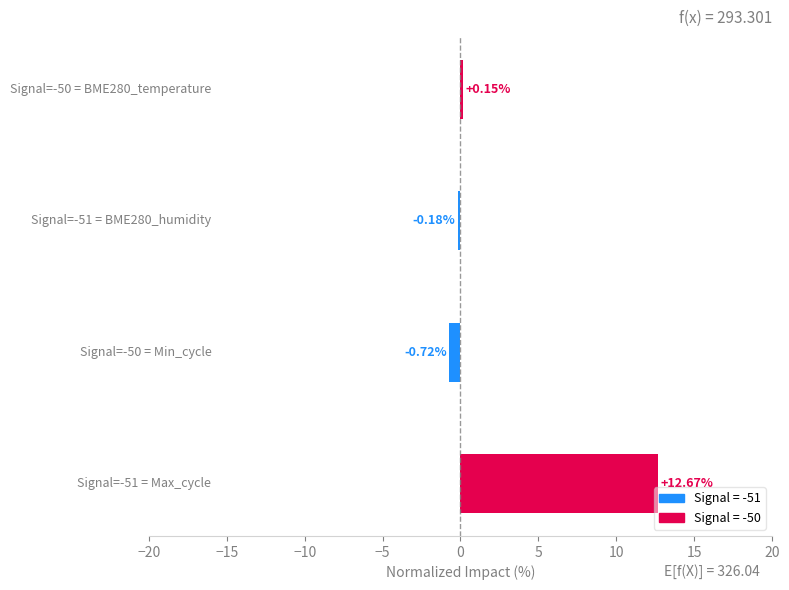

What is the sum of all values?

11.9